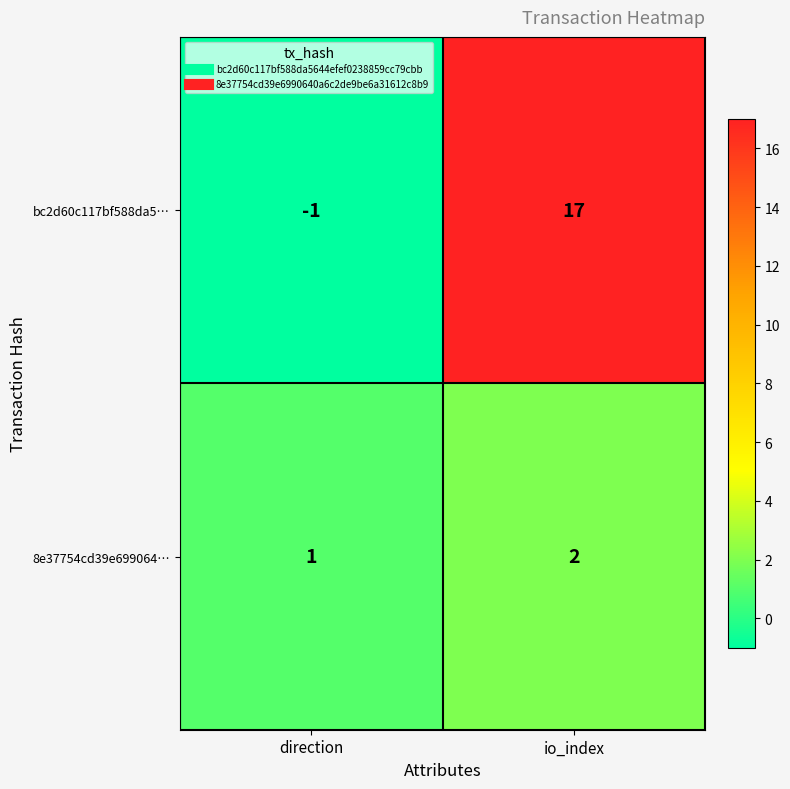

Which series has the largest range (max minus min)?

bc2d60c117bf588da5…